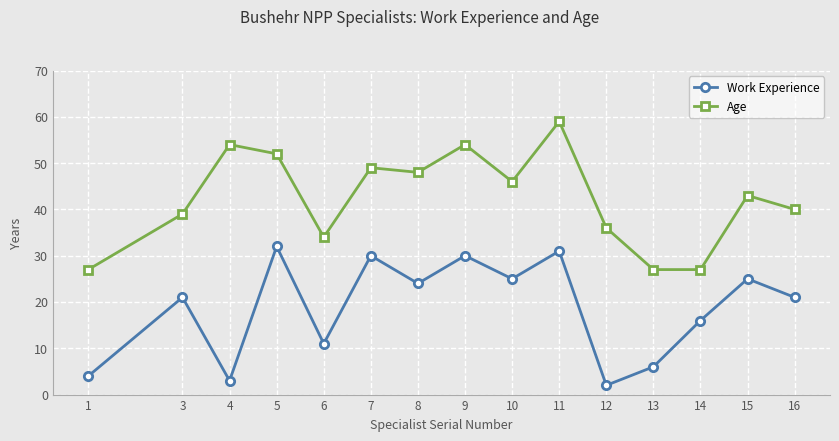

Which category has the highest value across all series?

11